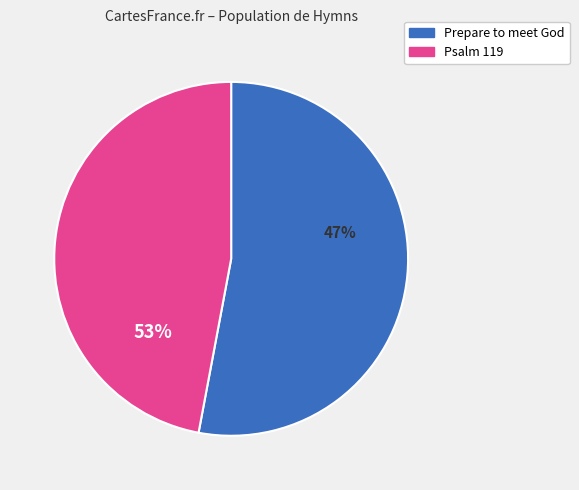

Count the number of slices in the pie.

2